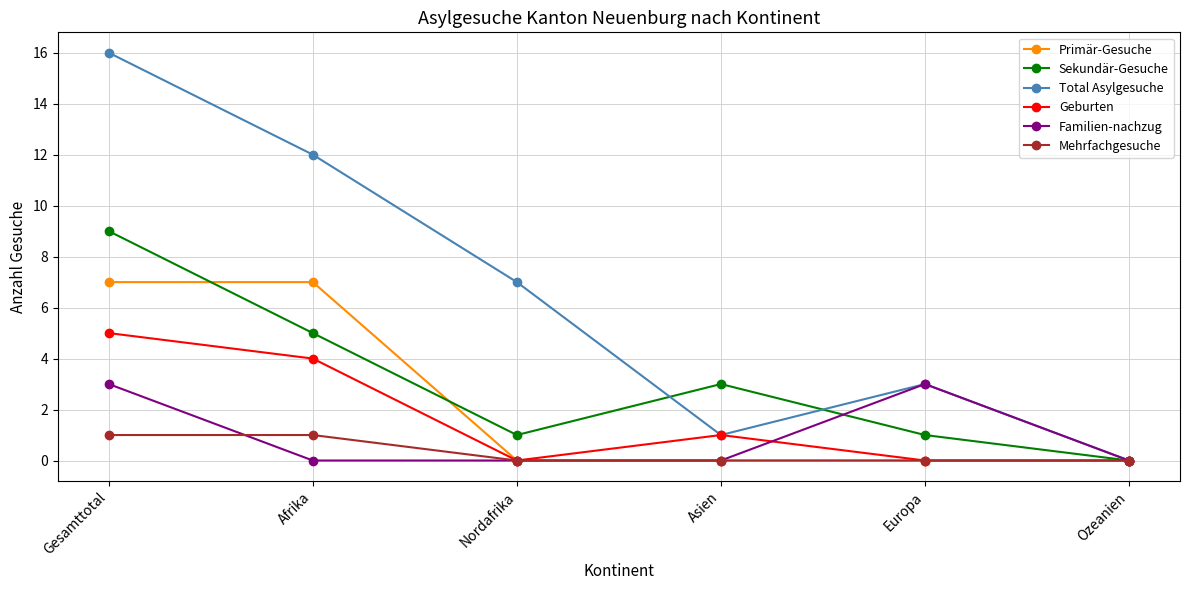

What is the maximum value shown in the chart?

16